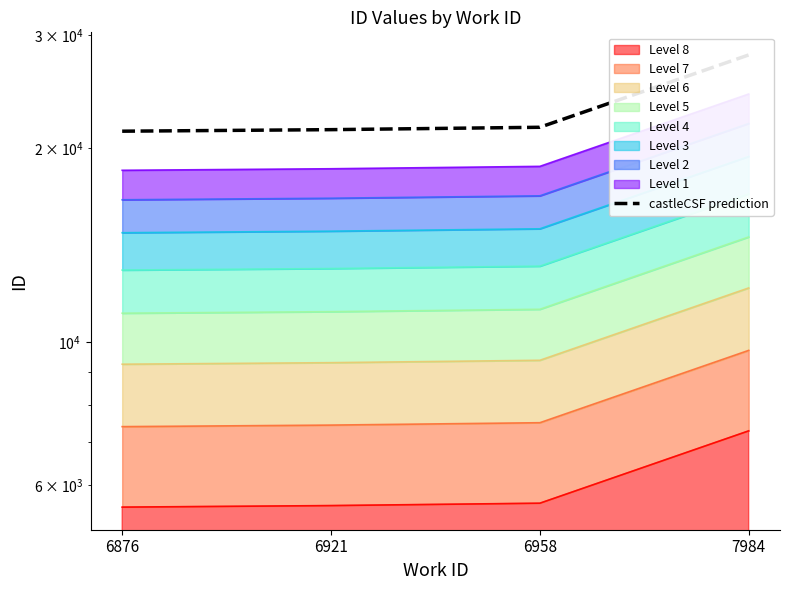

What is the approximate value at 6921?

21393.4